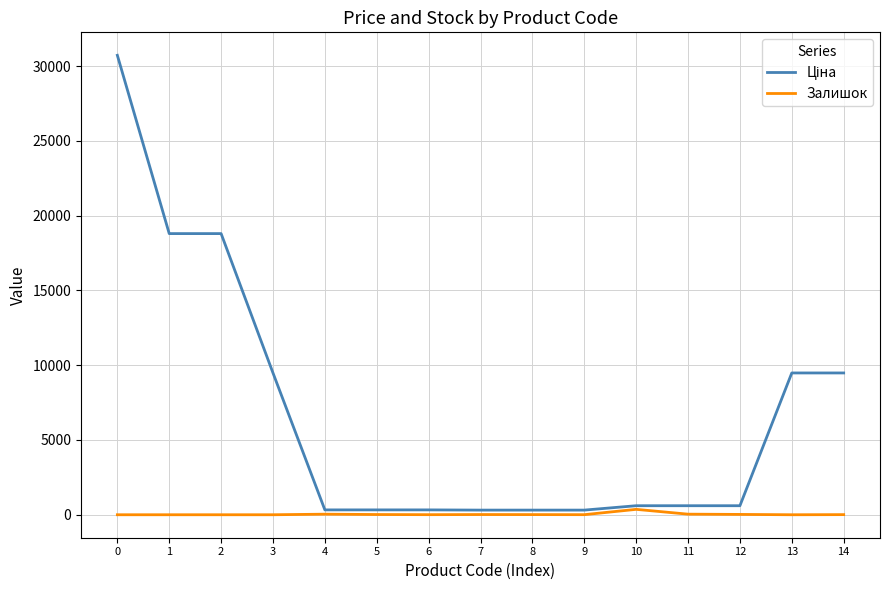

What is the greatest value displayed?

30717.1